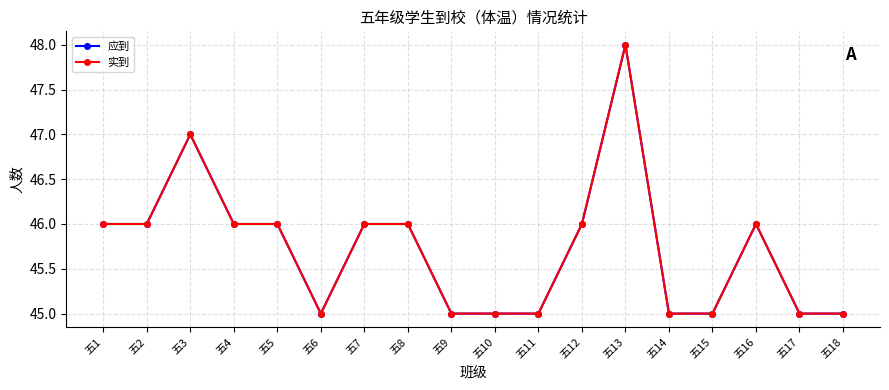

What is the value of the 实到 point at the 13th from the left?

48